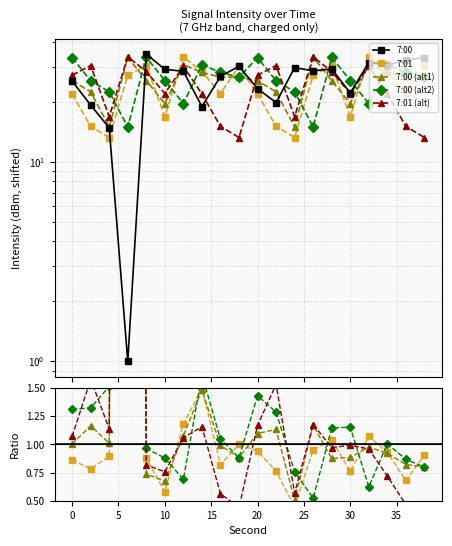

True or false: 7:00 and 7:00 (alt1) cross at least once.

True